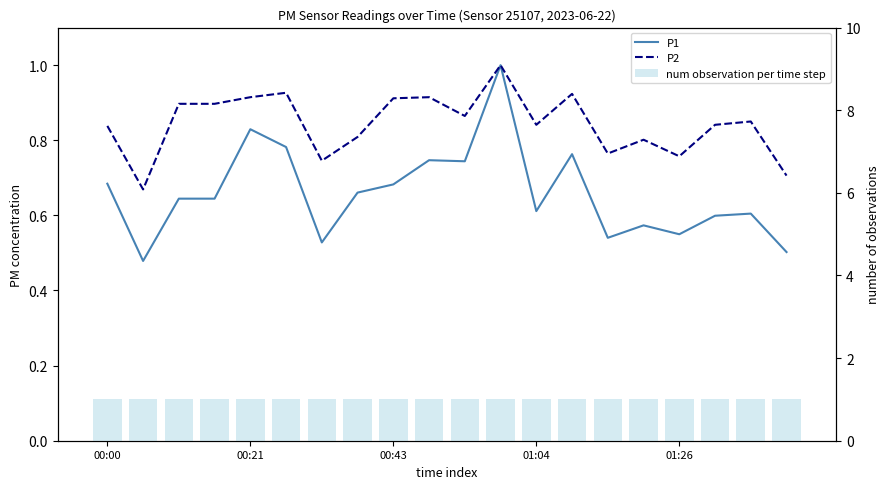

Count the number of data series in this chart.

3